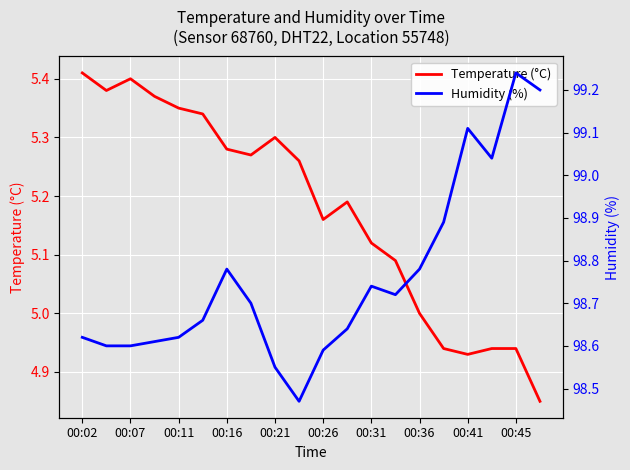

Reading left to right, list all the values displayed in this chart.

Temperature (°C): 5.4	5.4	5.4	5.4	5.3	5.3	5.3	5.3	5.3	5.3	5.2	5.2	5.1	5.1	5.0	4.9	4.9	4.9	4.9	4.8
Humidity (%): 98.6	98.6	98.6	98.6	98.6	98.7	98.8	98.7	98.5	98.5	98.6	98.6	98.7	98.7	98.8	98.9	99.1	99.0	99.2	99.2